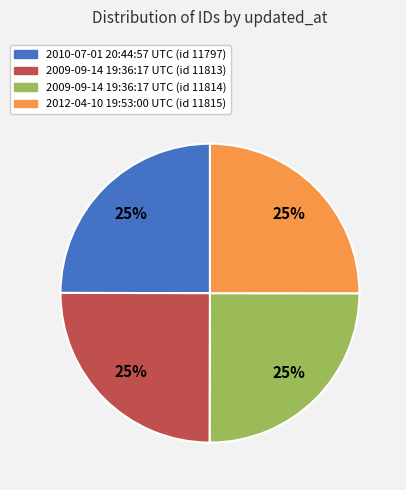

How many segments does this pie chart have?

4